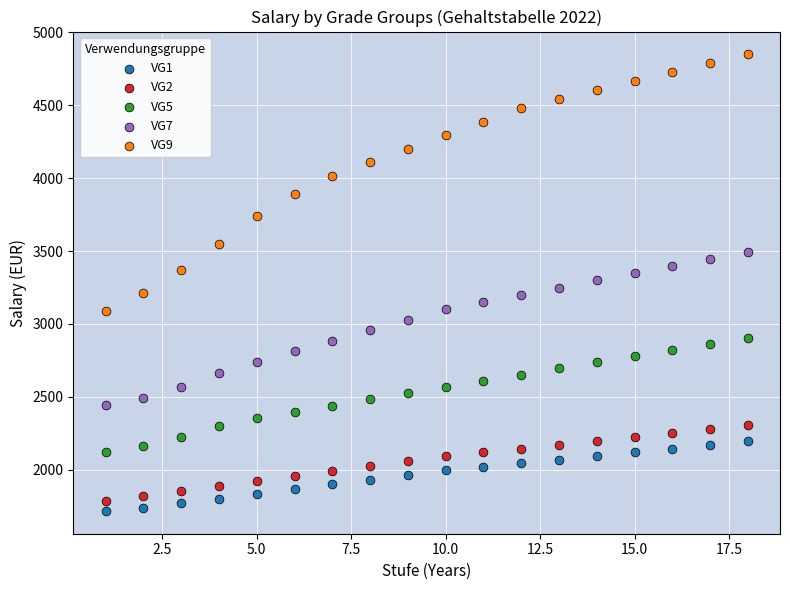

Which series contains the lowest Y value?

VG1